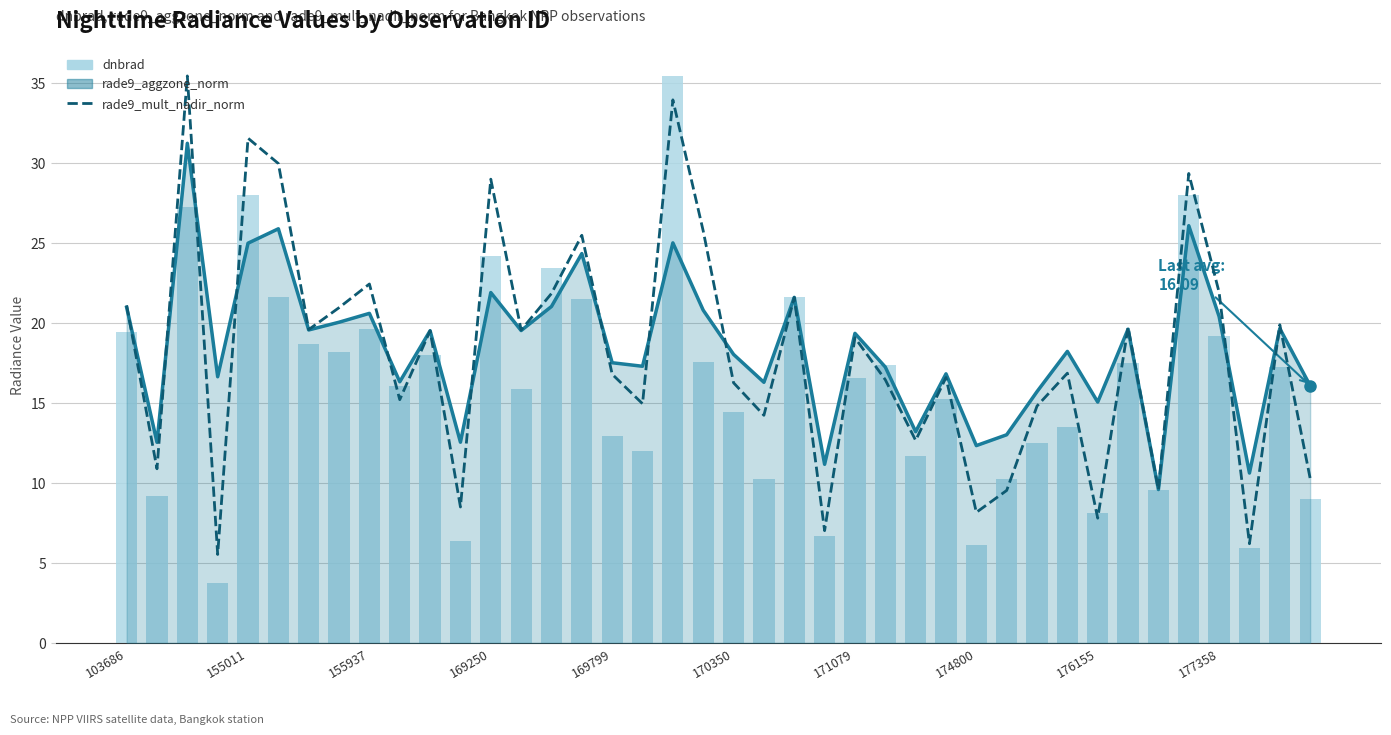

At which category is the sum across all series the highest?

18